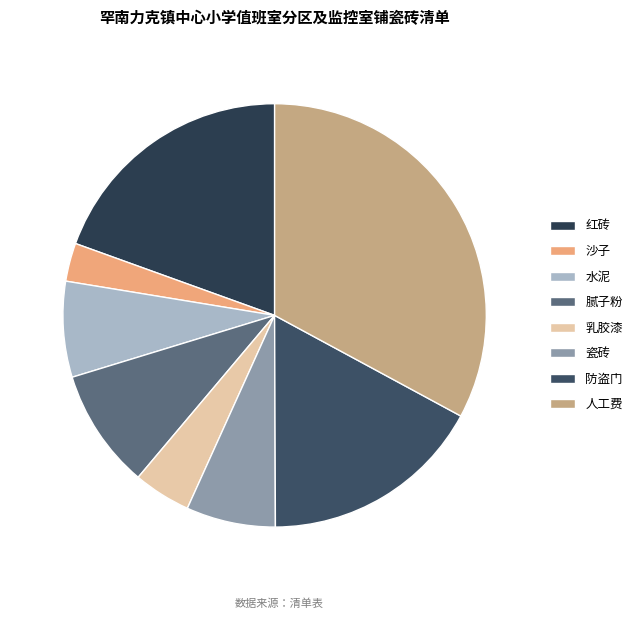

Which has a higher value, 沙子 or 人工费?

人工费